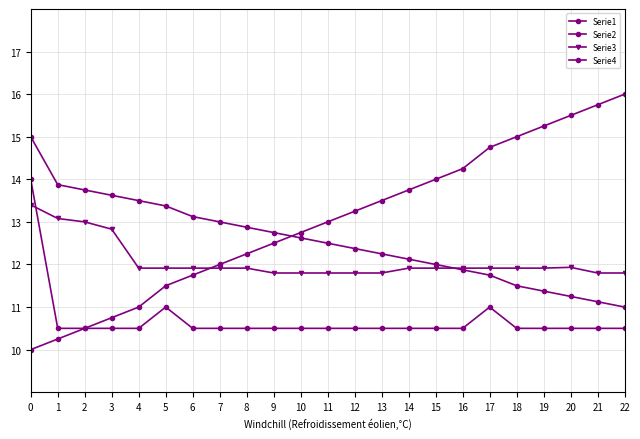

Which series has the largest total across all categories?

Serie2